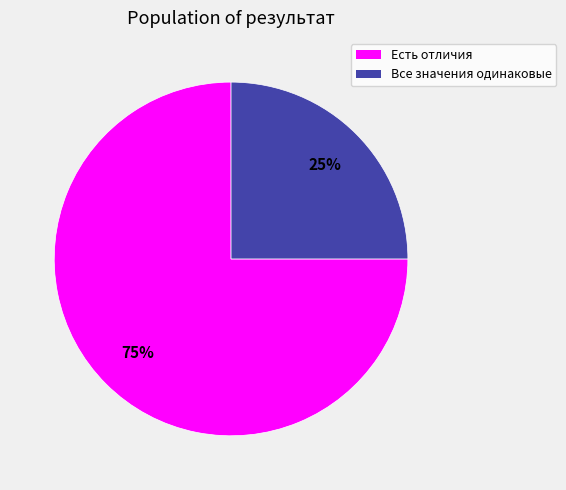

To the nearest percent, what is the difference between the largest and smallest slice percentages?

50%